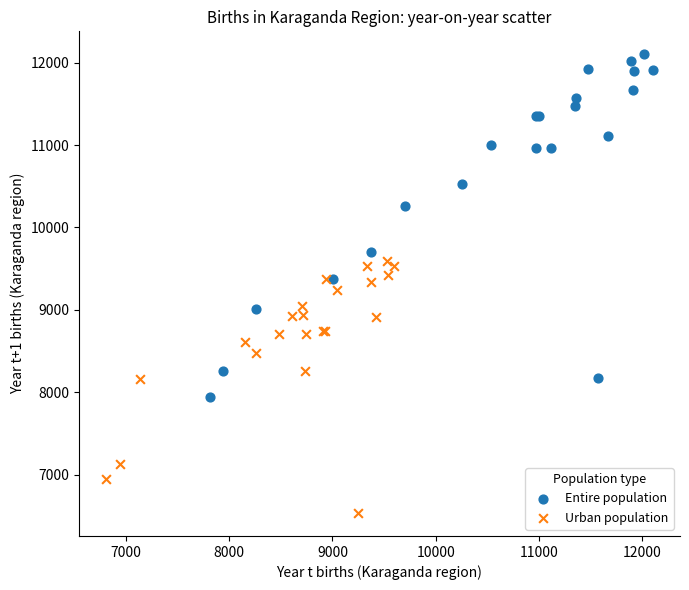

Which series contains the highest Y value?

Entire population